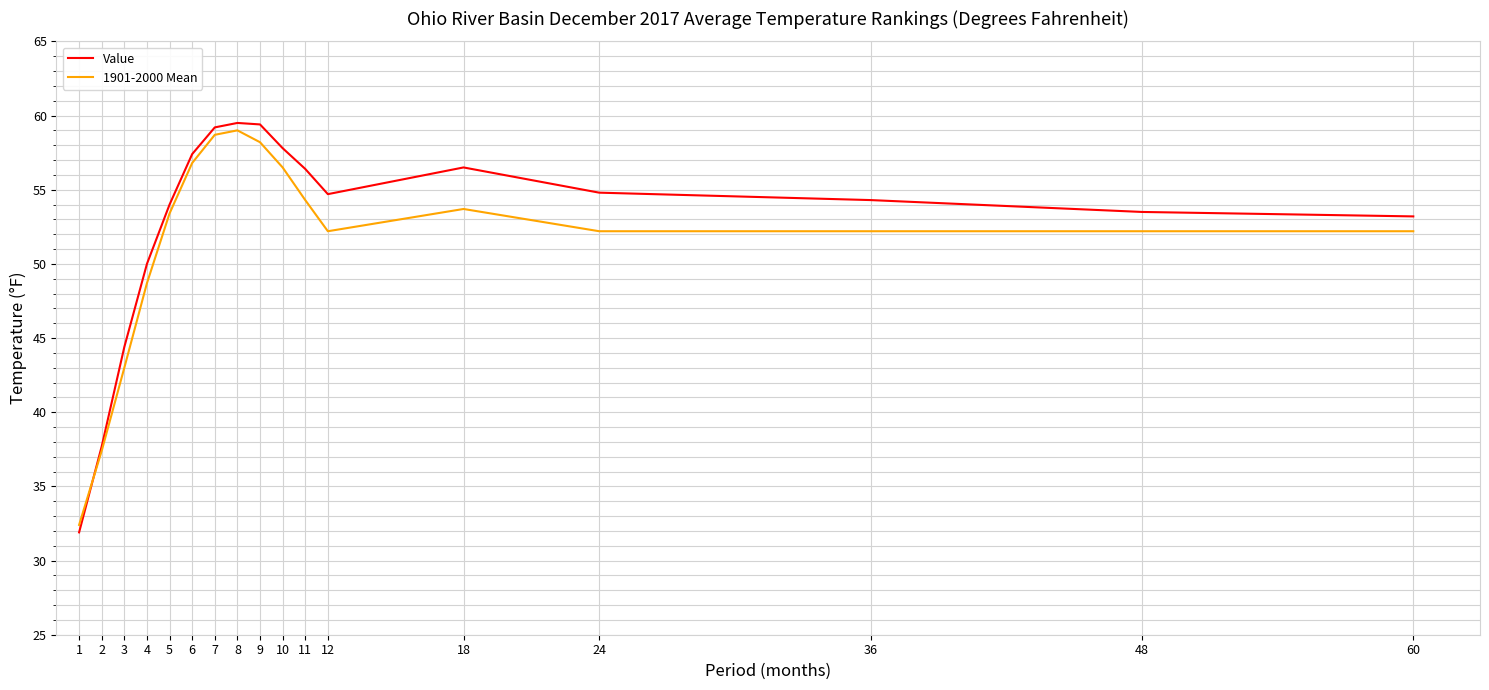

At 10, list the series in order from largest to smallest.

Value, 1901-2000 Mean